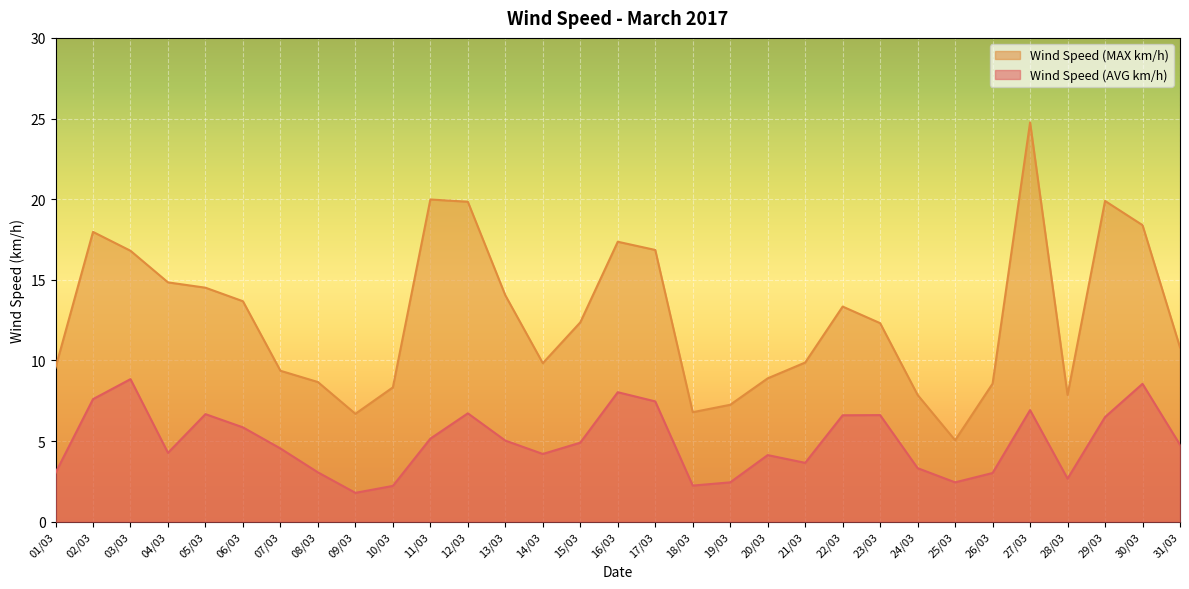

What position from the right is 23/03?

9